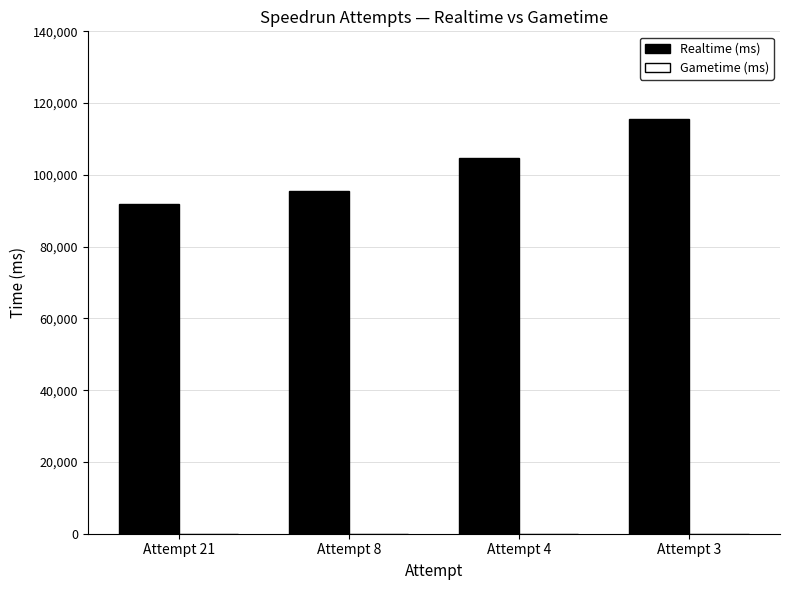

Rank the categories by value from lowest to highest.

Attempt 21, Attempt 8, Attempt 4, Attempt 3